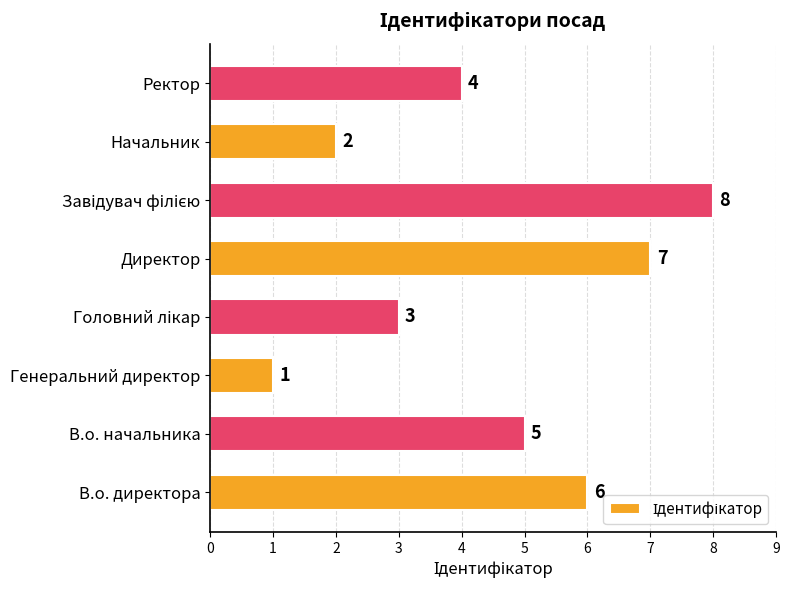

At which category does the chart reach its minimum across all series?

Генеральний директор